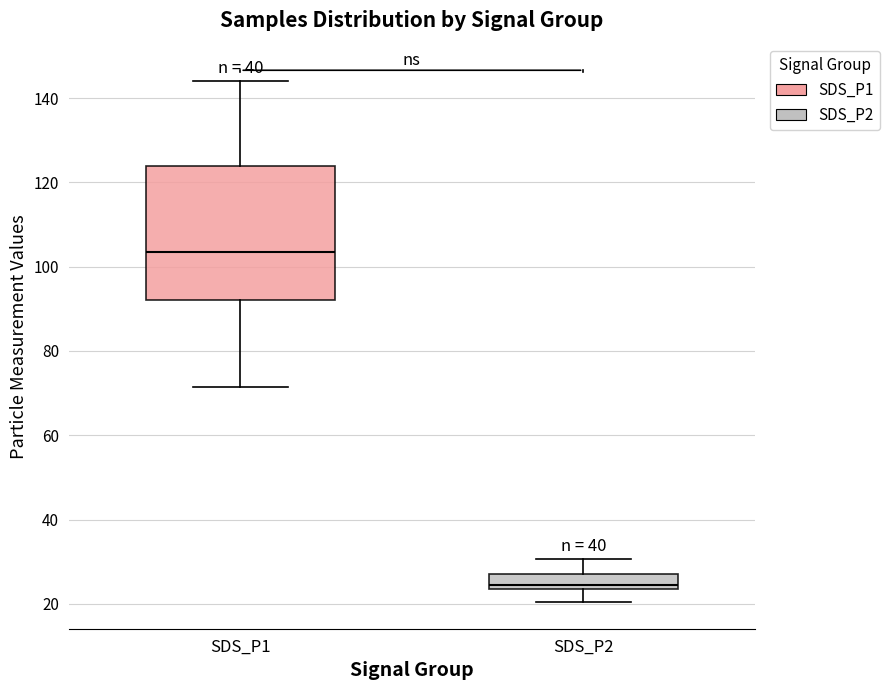

Where does the upper whisker of the box for SDS_P2 end on the y-axis? The values are not printed on the chart, so give them approximately, as read against the axis.

30